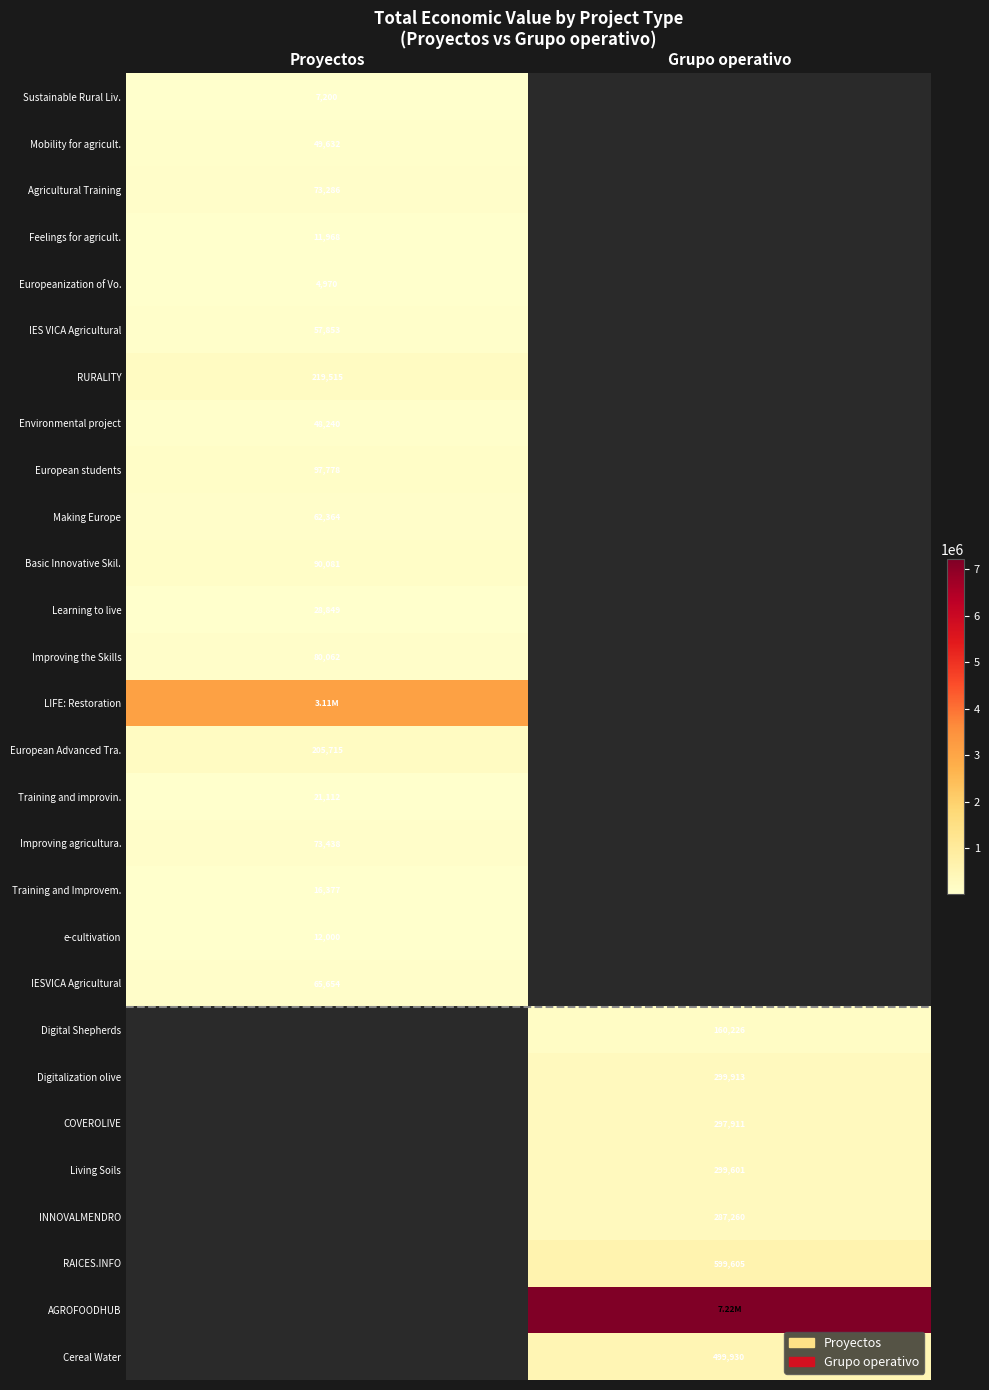

Rank the categories by Agricultural Training value from highest to lowest.

Proyectos, Grupo operativo